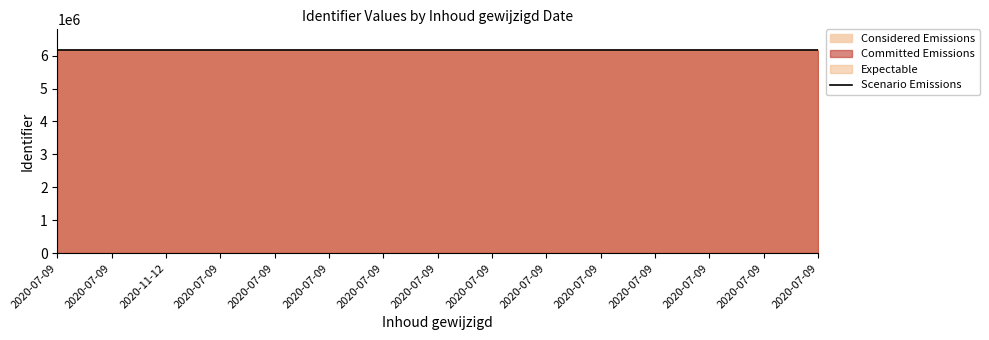

Which label corresponds to the smallest value in the chart?

2020-07-09